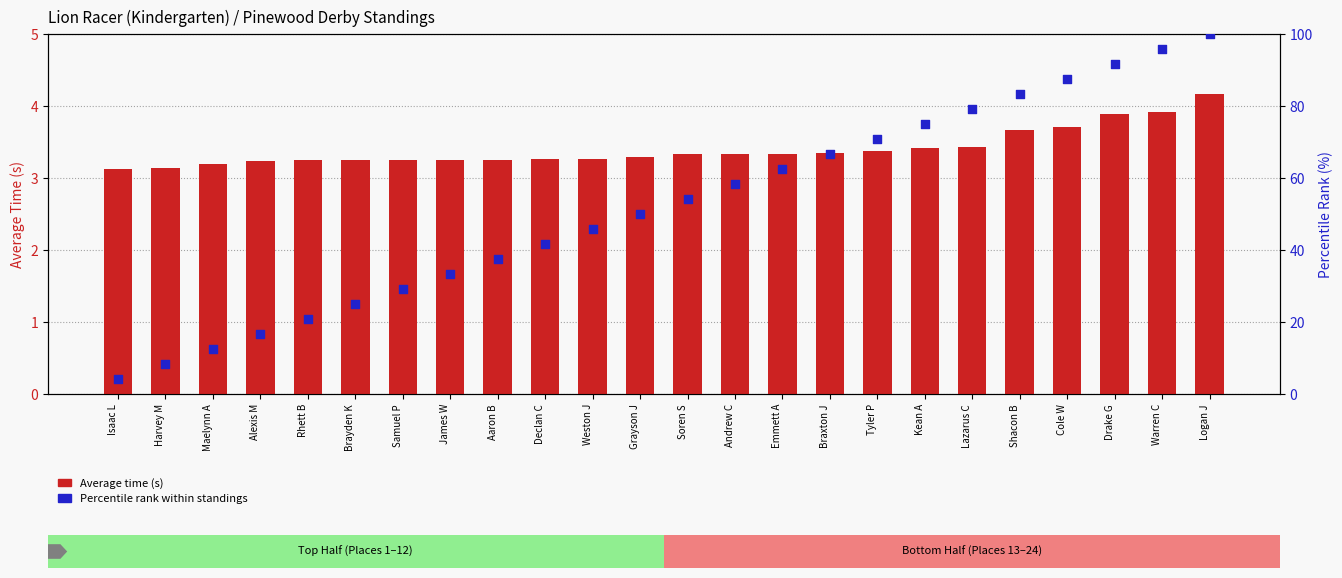

Which series reaches the minimum Y coordinate?

Average time (s)